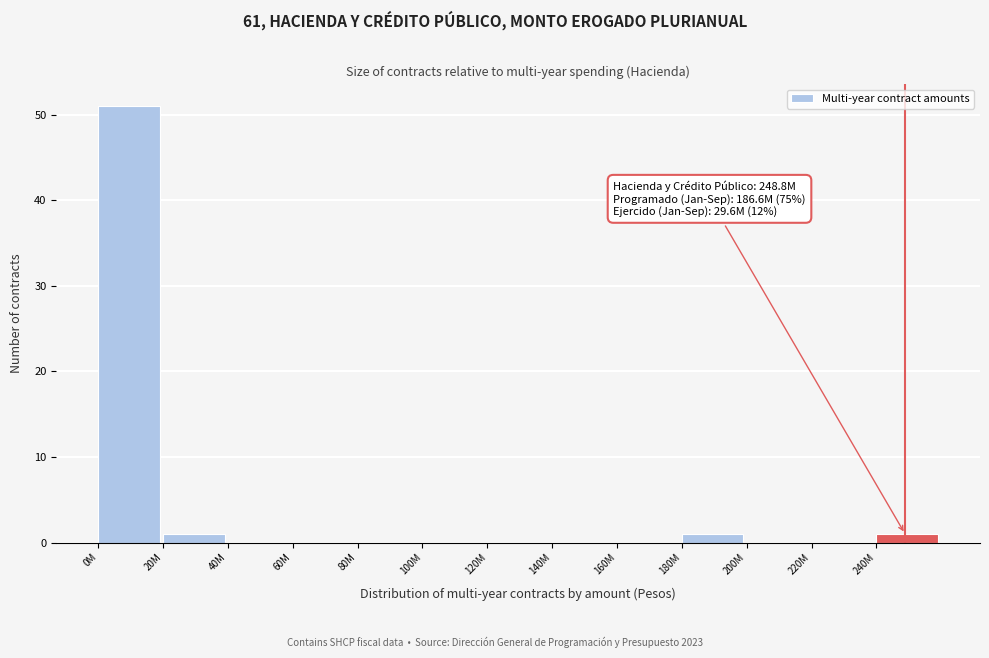

Reading left to right, list all the values displayed in this chart.

0M=51	20M=1	40M=0	60M=0	80M=0	100M=0	120M=0	140M=0	160M=0	180M=1	200M=0	220M=0	240M=1